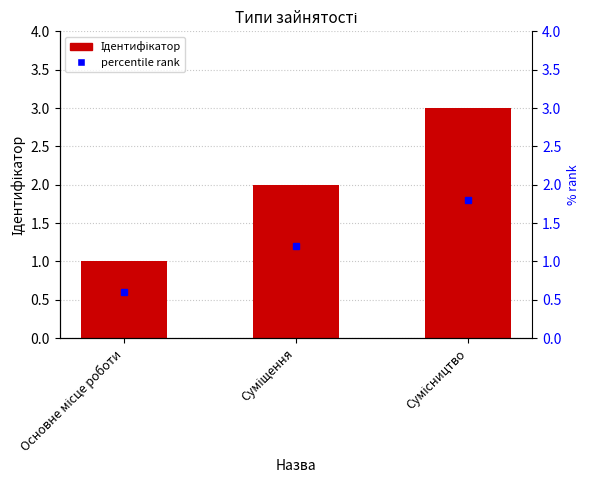

At which label does the data first exceed 2?

Сумісництво